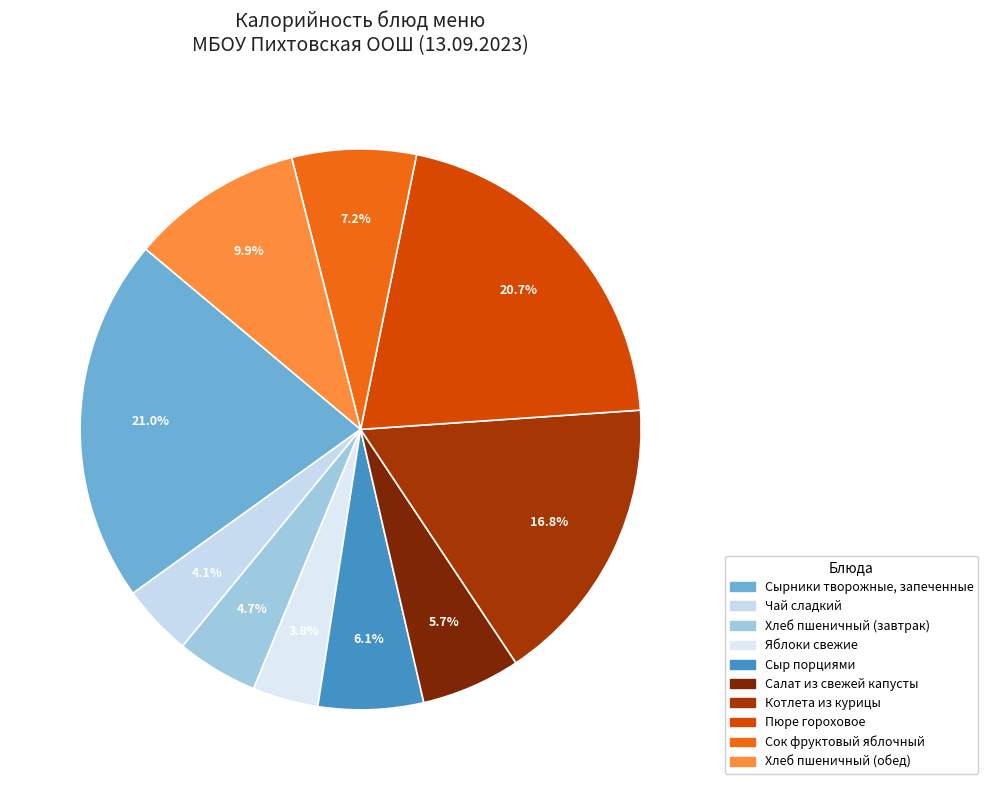

Does any single category account for the majority?

No